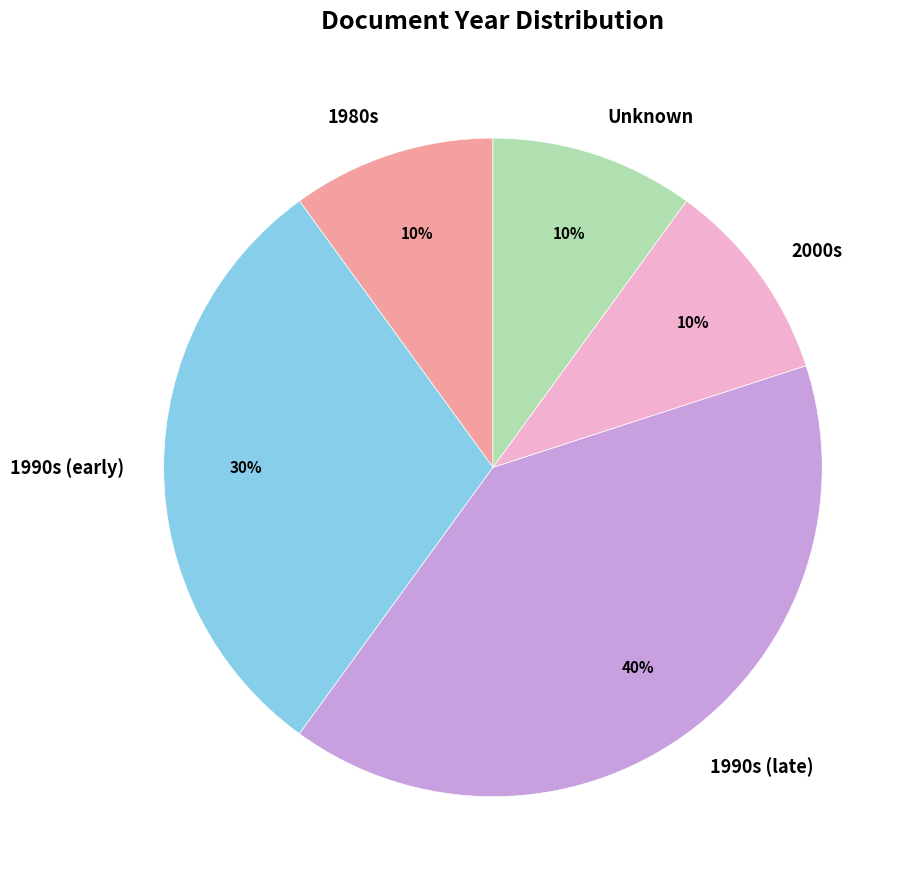

What is the largest slice in the pie chart?

1990s (late)